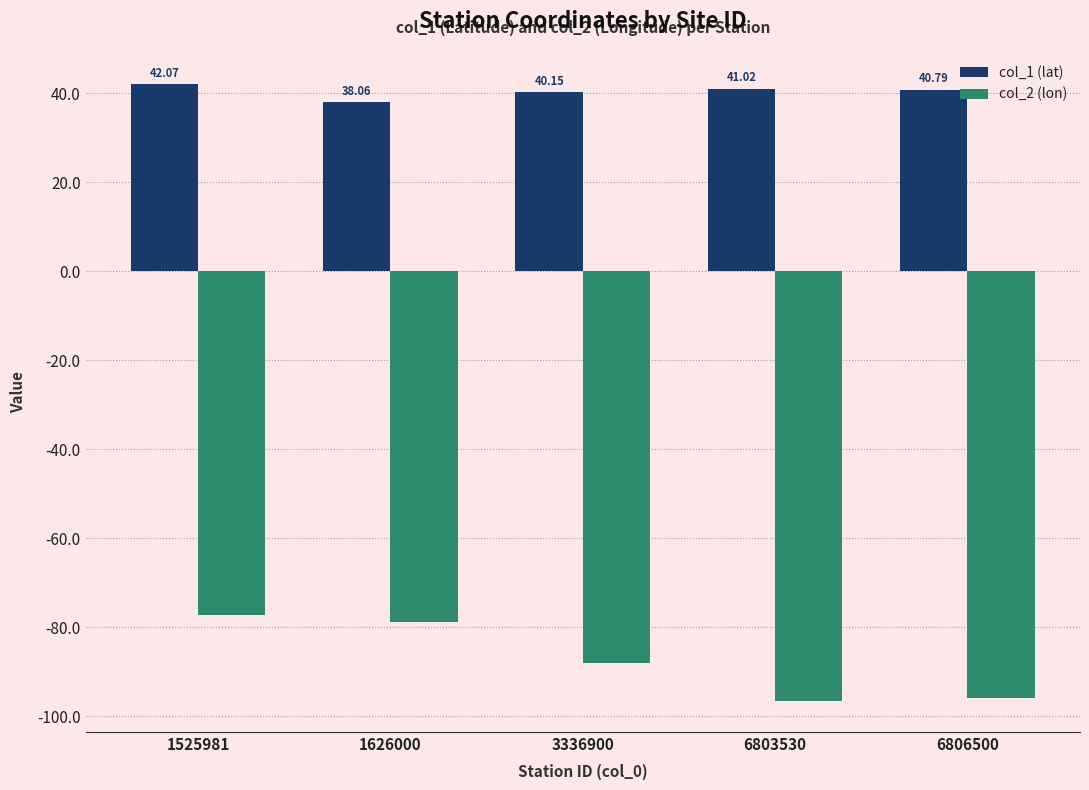

What is the value of the col_2 (lon) bar at the 2nd from the left?

-78.9